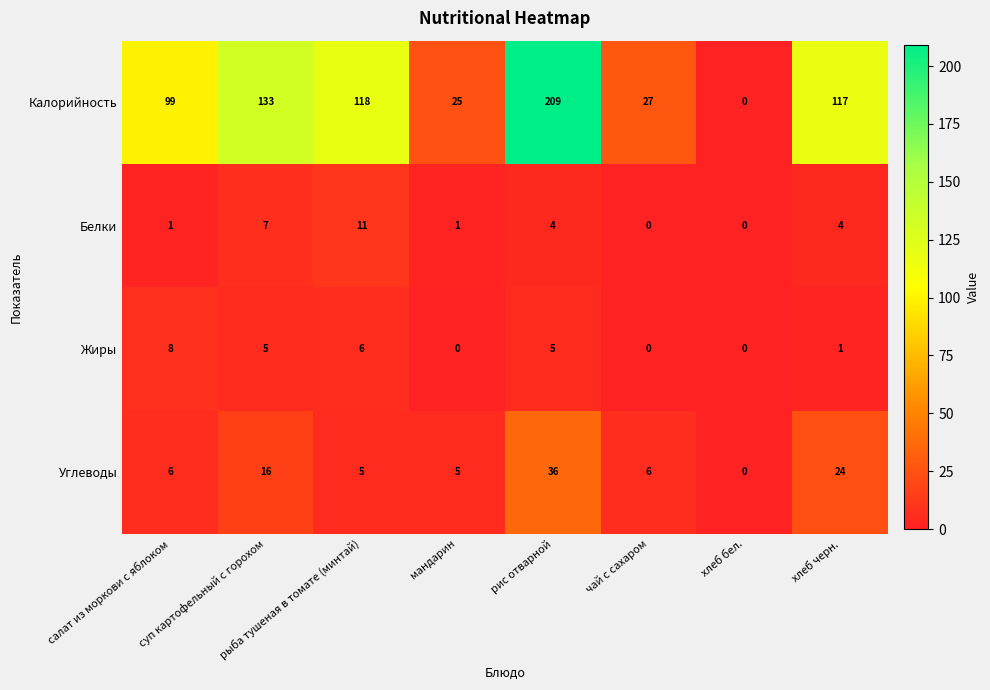

Rank the series by their maximum value, from lowest to highest.

Жиры, Белки, Углеводы, Калорийность